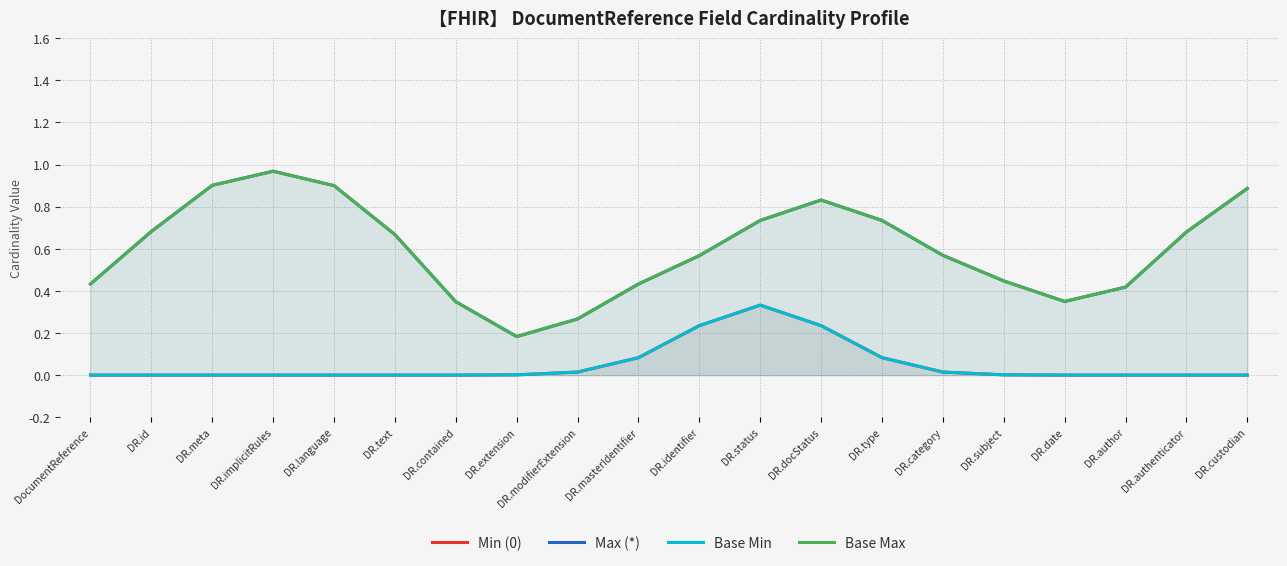

True or false: Min (0) has a value of 0.1 at DR.masterIdentifier.

True